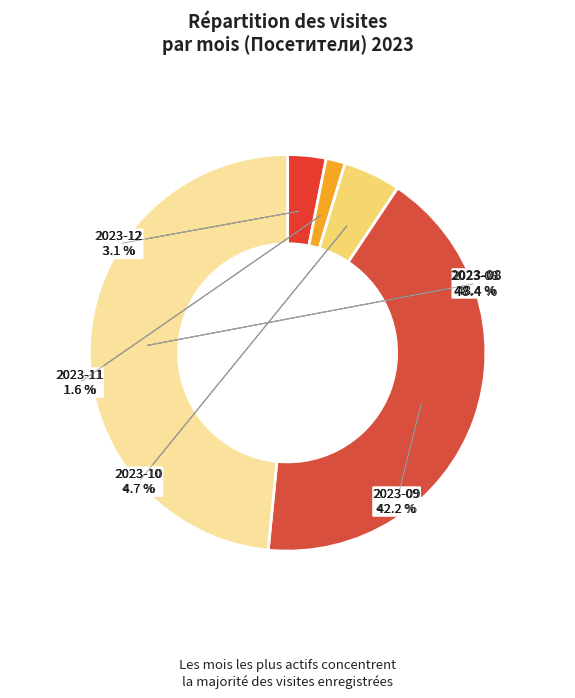

To the nearest percent, what is the average slice percentage?

20%